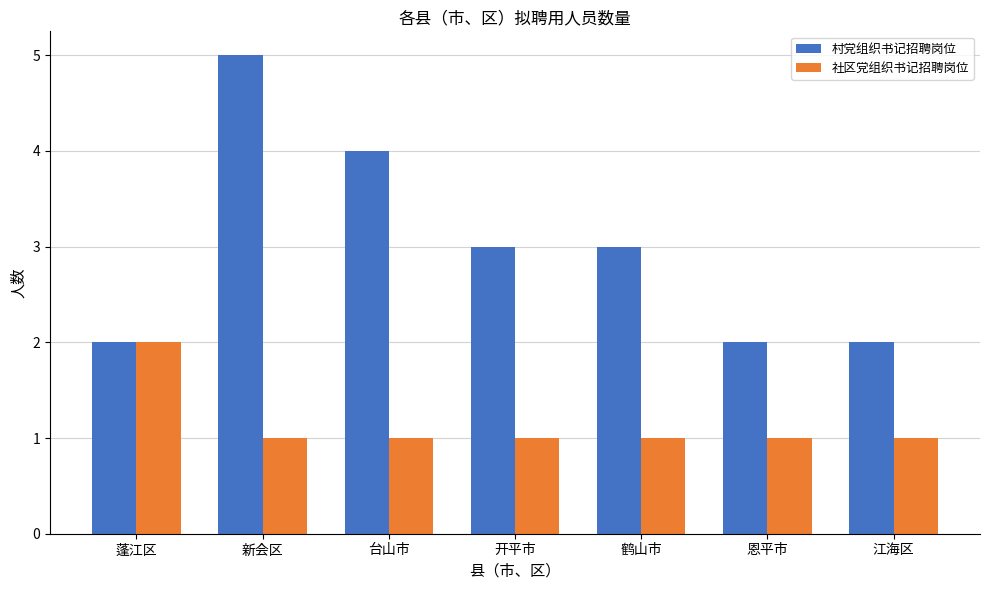

What position from the left is 鹤山市?

5